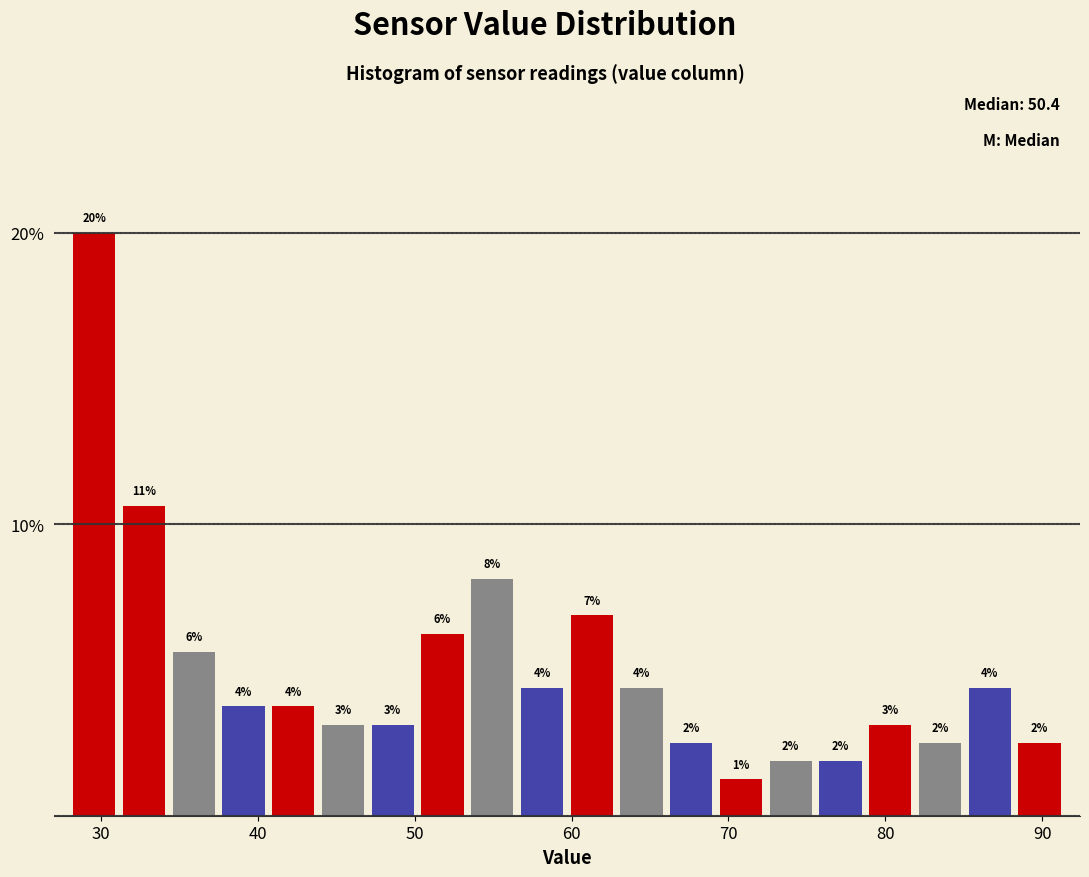

Around what value on the x-axis is the tallest bar? Give the approximate position of its centre, as read against the axis.

30